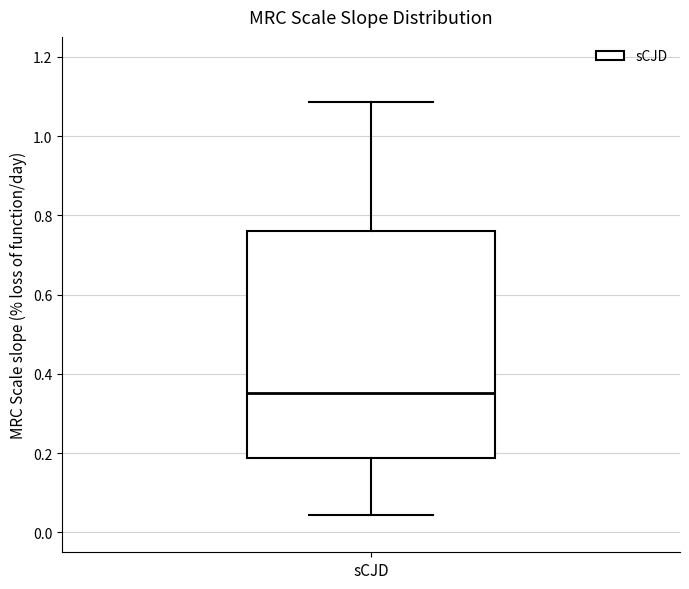

Where is the upper edge of the box for sCJD on the y-axis? The values are not printed on the chart, so give them approximately, as read against the axis.

0.76